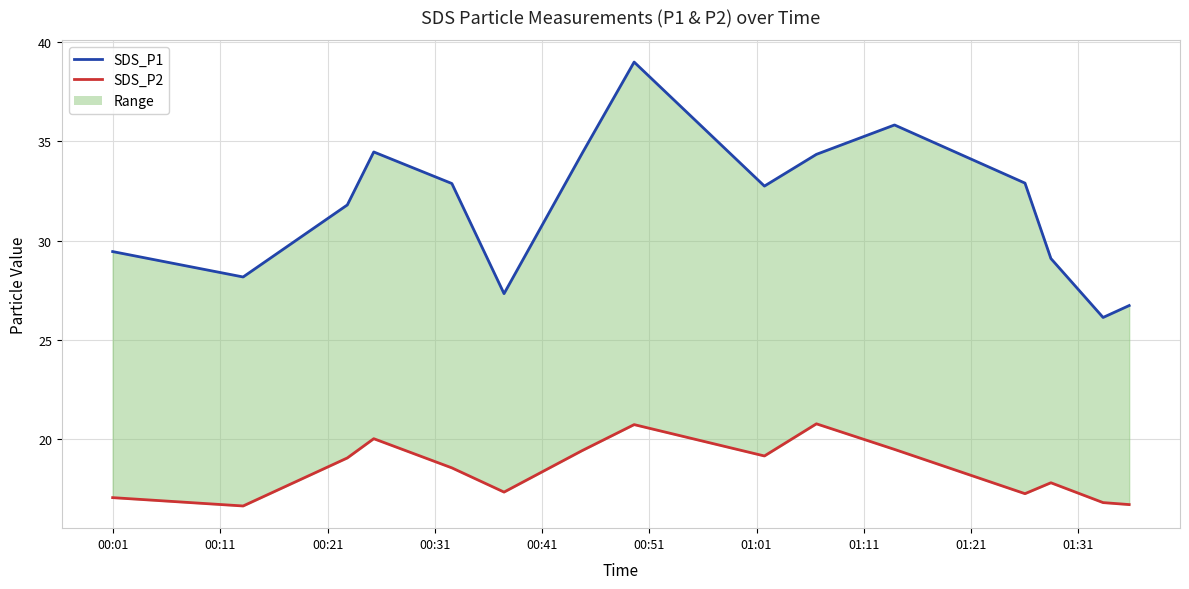

Where is the first local minimum for SDS_P1?

00:11